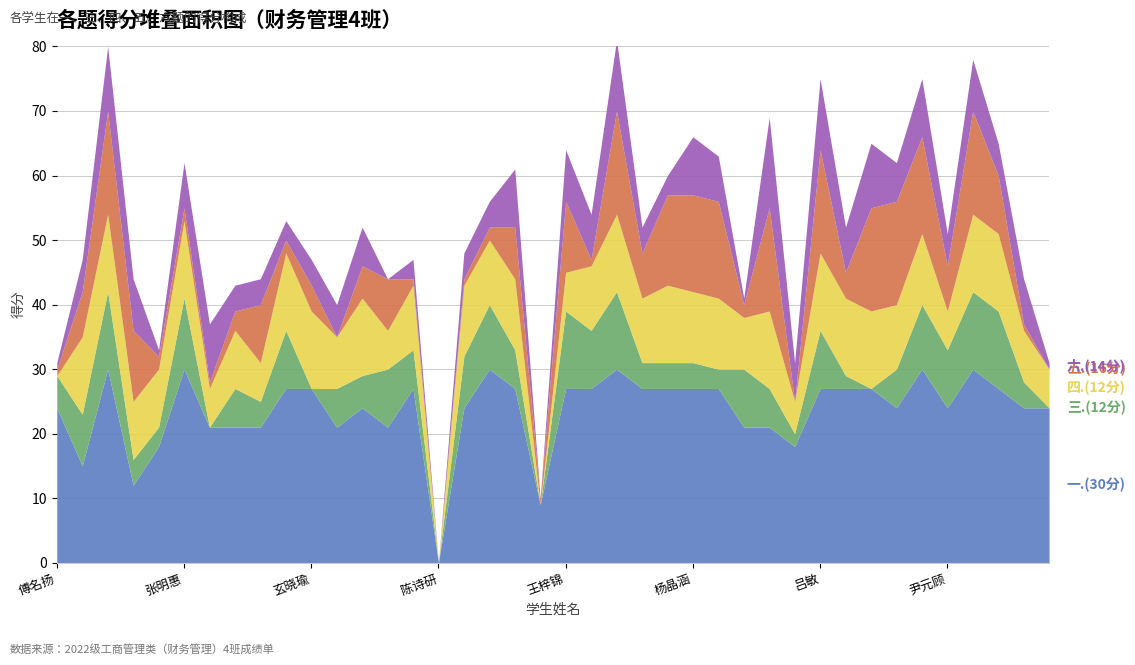

True or false: 六.(14分) and 一.(30分) cross at least once.

False